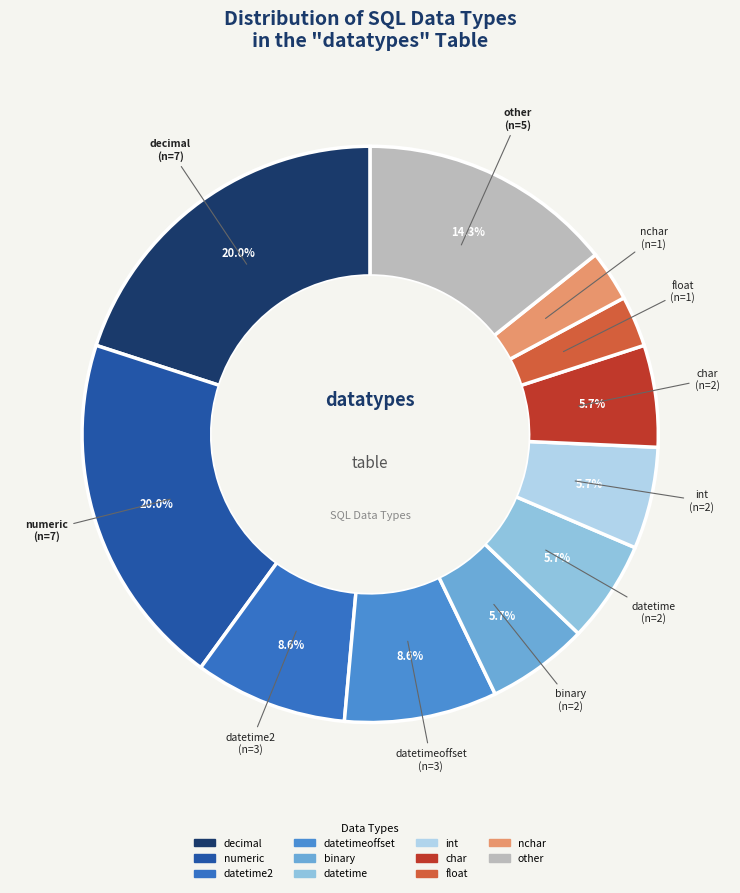

How many segments does this pie chart have?

11